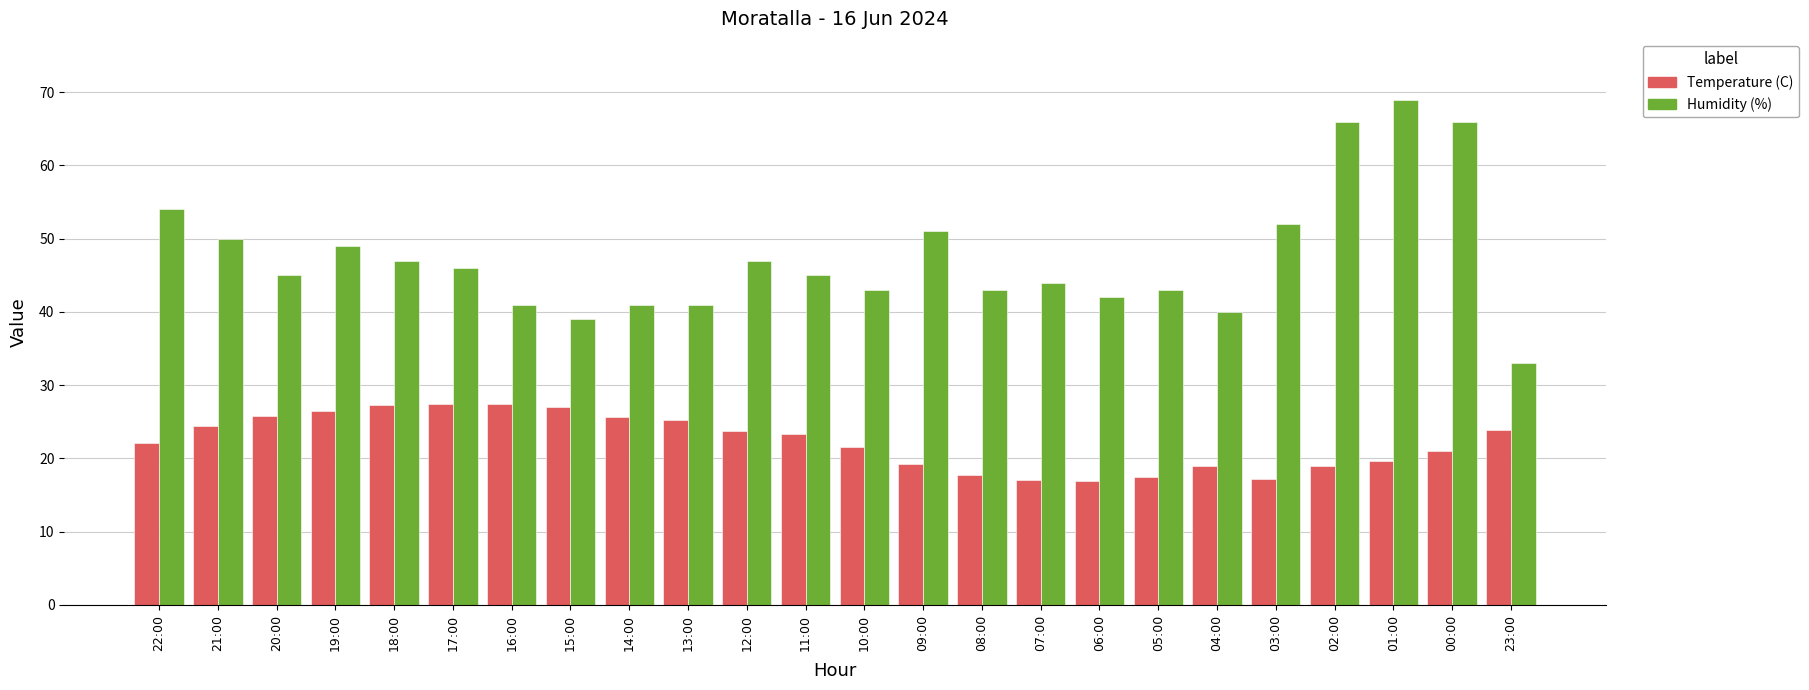

Are the bars grouped side by side (vs. stacked)?

Yes